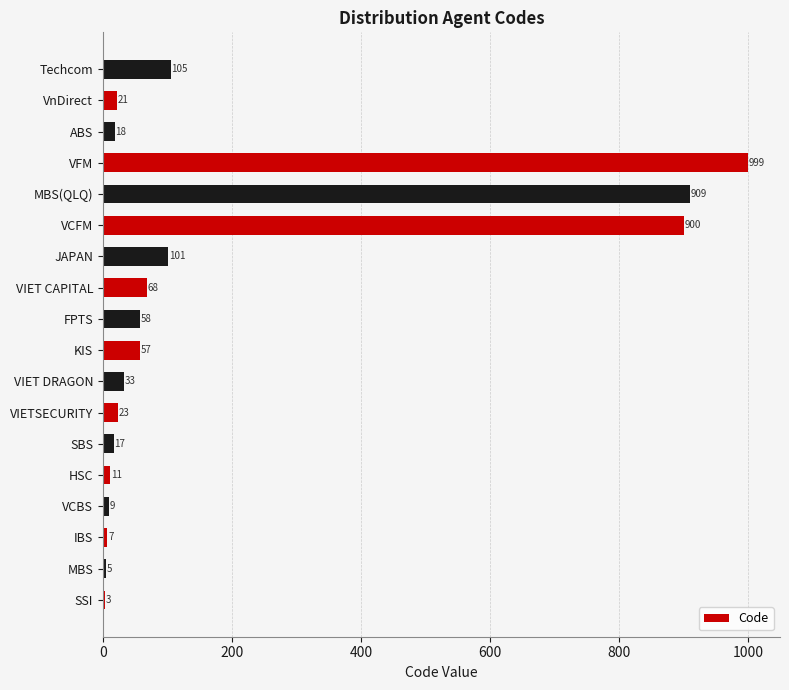

Between MBS(QLQ) and JAPAN, which is larger?

MBS(QLQ)